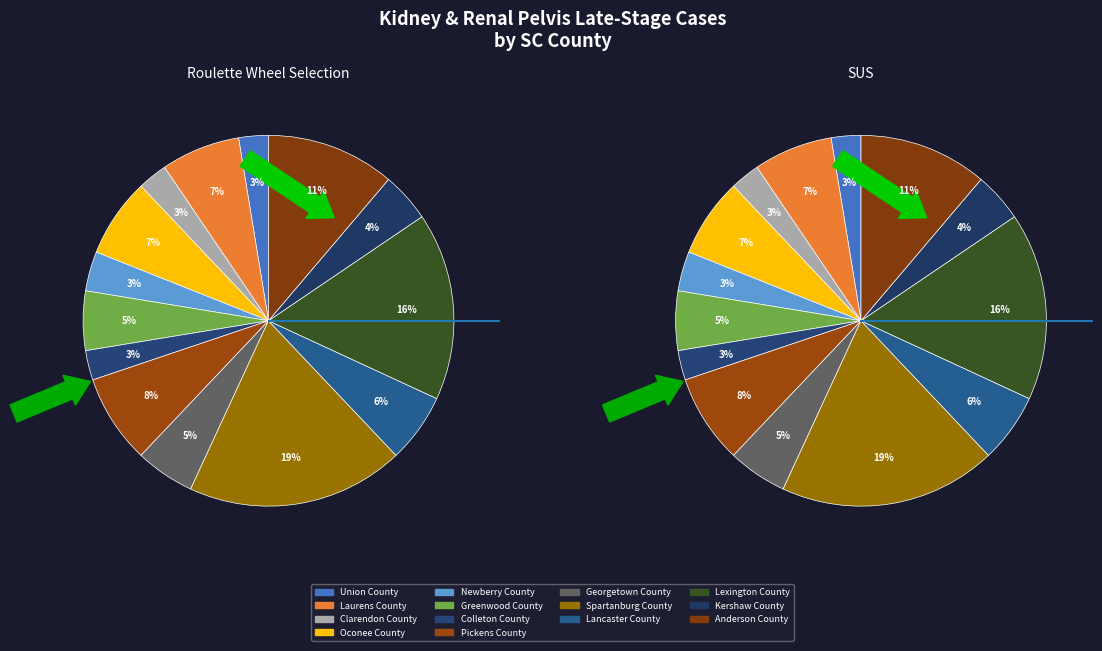

How many slices are in this pie chart?

14